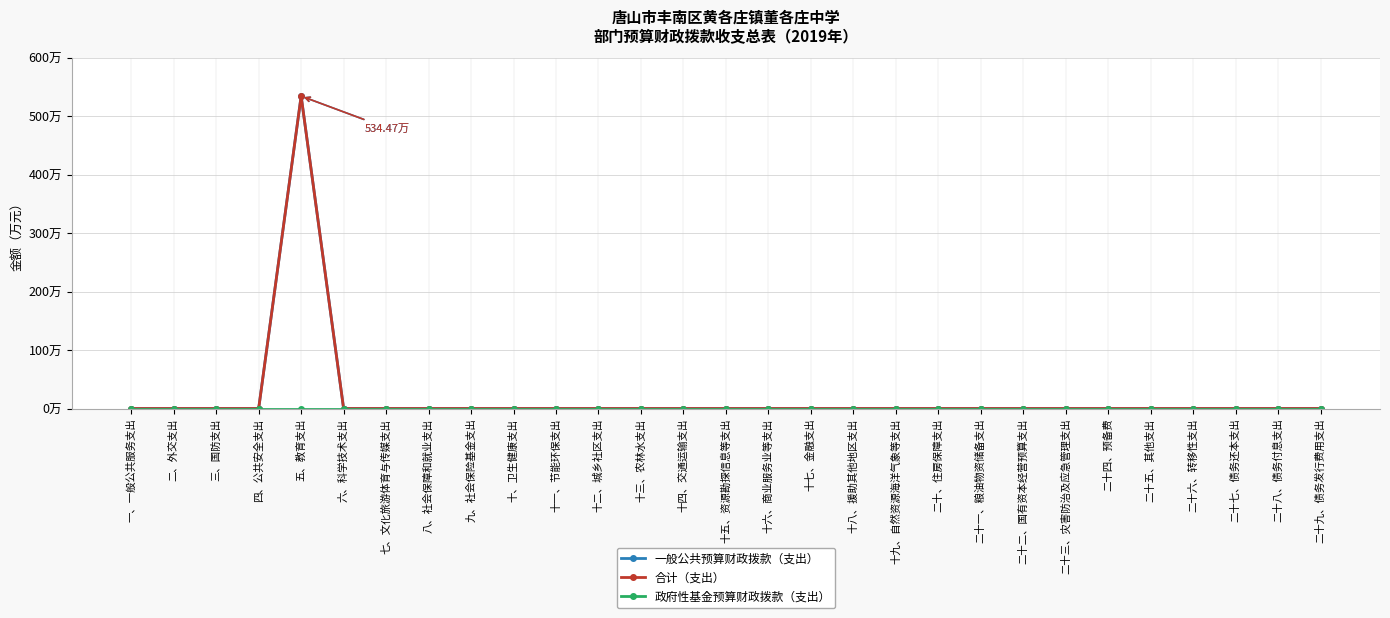

Reading left to right, what are all the values shown in this chart?

一般公共预算财政拨款（支出）: 0.0	0.0	0.0	0.0	534.5	0.0	0.0	0.0	0.0	0.0	0.0	0.0	0.0	0.0	0.0	0.0	0.0	0.0	0.0	0.0	0.0	0.0	0.0	0.0	0.0	0.0	0.0	0.0	0.0
合计（支出）: 0.0	0.0	0.0	0.0	534.5	0.0	0.0	0.0	0.0	0.0	0.0	0.0	0.0	0.0	0.0	0.0	0.0	0.0	0.0	0.0	0.0	0.0	0.0	0.0	0.0	0.0	0.0	0.0	0.0
政府性基金预算财政拨款（支出）: 0.0	0.0	0.0	0.0	0.0	0.0	0.0	0.0	0.0	0.0	0.0	0.0	0.0	0.0	0.0	0.0	0.0	0.0	0.0	0.0	0.0	0.0	0.0	0.0	0.0	0.0	0.0	0.0	0.0